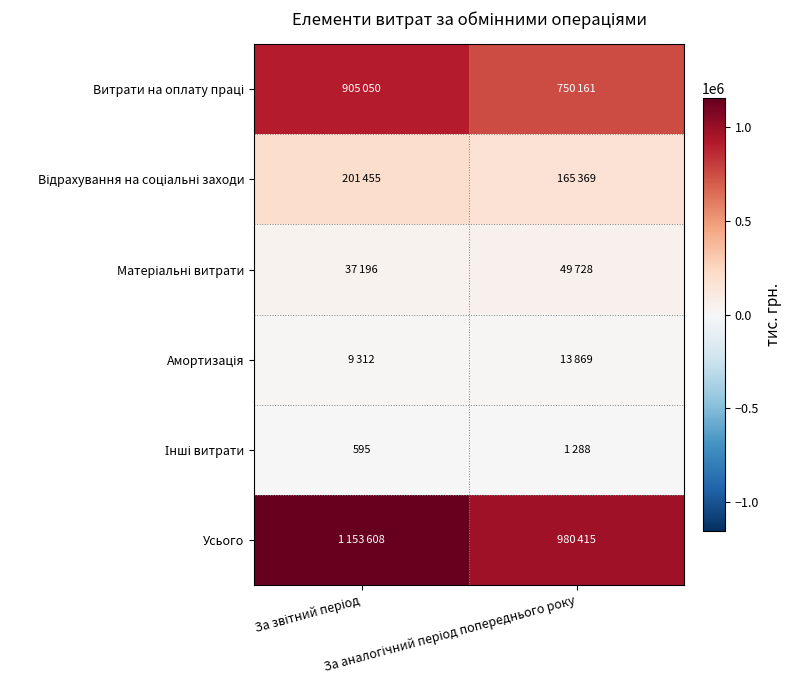

List the series in order of their peak value, highest first.

Усього, Витрати на оплату праці, Відрахування на соціальні заходи, Матеріальні витрати, Амортизація, Інші витрати